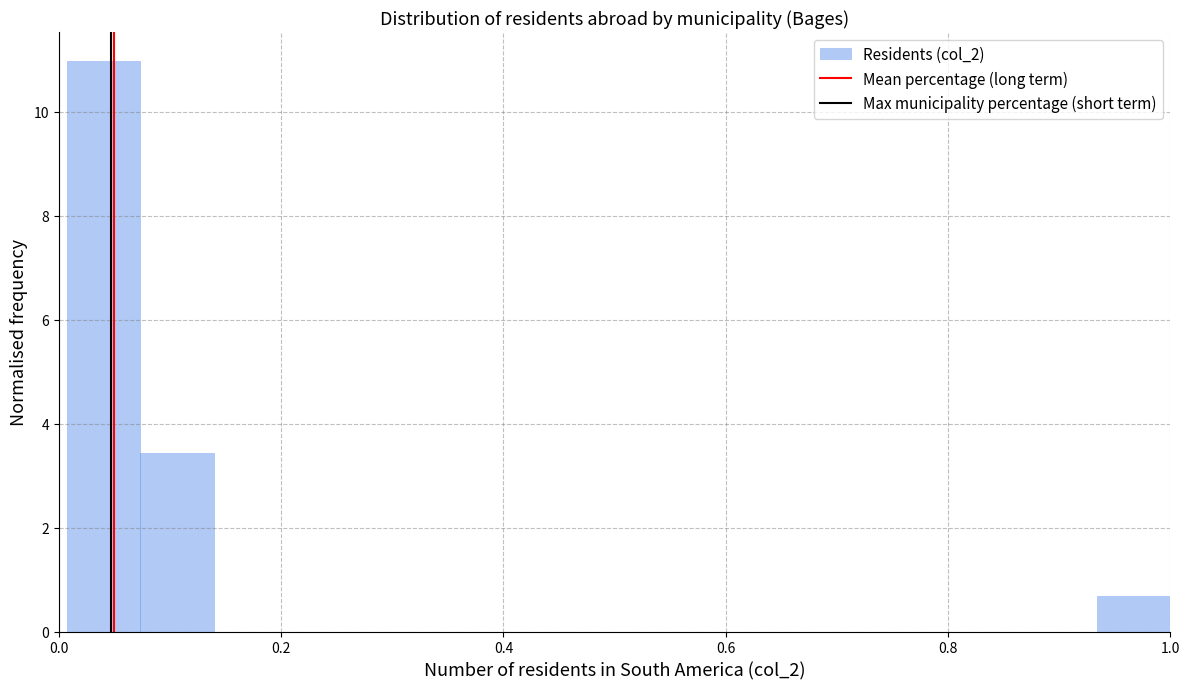

Read against the x-axis, roughly where is the centre of the tallest bar?

0.04